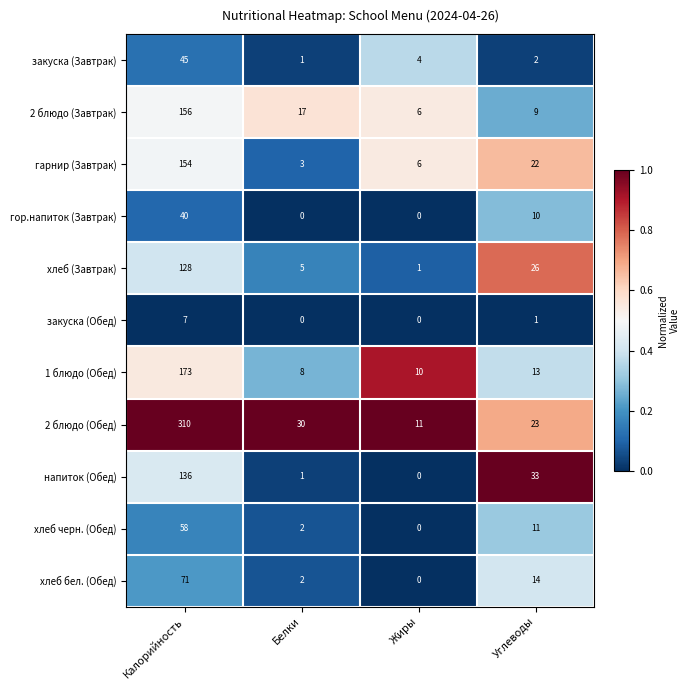

Which series has the largest total across all categories?

2 блюдо (Обед)